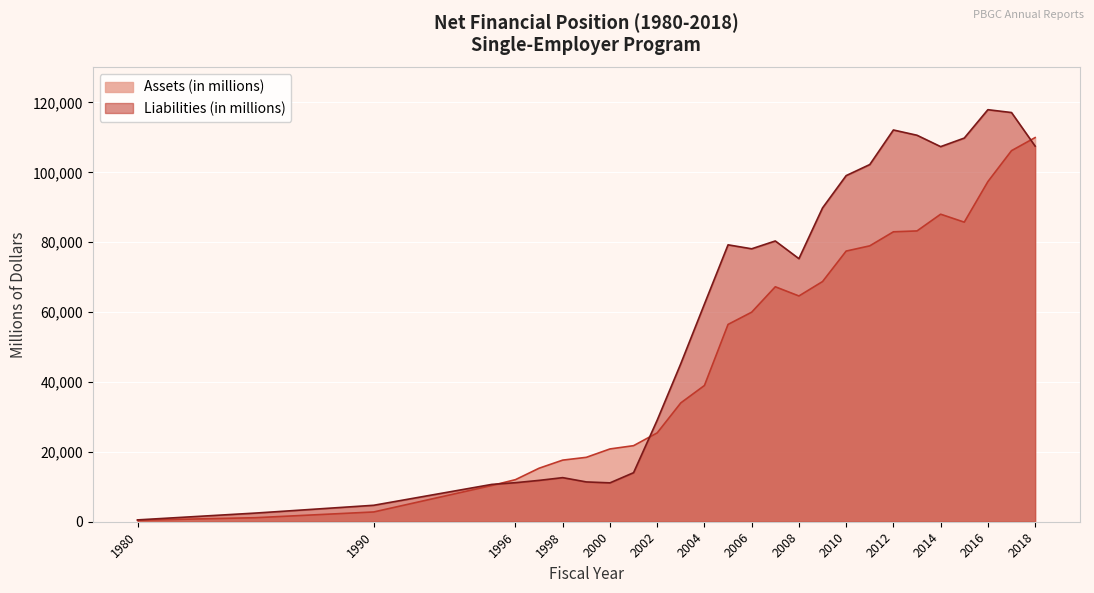

What is the difference between the second highest and second lowest values in the Assets (in millions) series?

105041.0